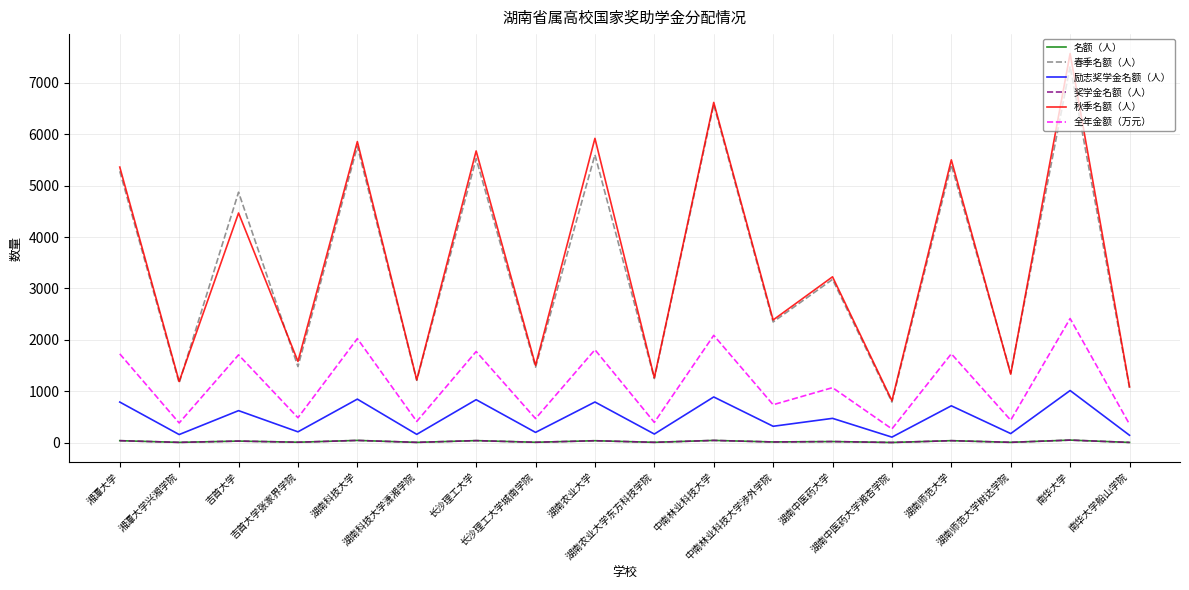

Reading right to left, list all the values displayed in this chart.

名额（人）: 7.0	52.0	9.0	41.0	6.0	24.0	16.0	46.0	9.0	40.0	10.0	42.0	8.0	46.0	11.0	33.0	8.0	41.0
春季名额（人）: 1069.0	7318.0	1354.0	5402.0	792.0	3177.0	2349.0	6576.0	1249.0	5600.0	1469.0	5525.0	1214.0	5762.0	1482.0	4872.0	1164.0	5279.0
励志奖学金名额（人）: 146.0	1016.0	179.0	719.0	110.0	475.0	321.0	891.0	170.0	793.0	202.0	838.0	164.0	849.0	213.0	625.0	160.0	792.0
奖学金名额（人）: 7.0	52.0	9.0	41.0	6.0	24.0	16.0	46.0	9.0	40.0	10.0	42.0	8.0	46.0	11.0	33.0	8.0	41.0
秋季名额（人）: 1088.0	7568.0	1334.0	5501.0	818.0	3227.0	2388.0	6618.0	1265.0	5919.0	1505.0	5674.0	1222.0	5856.0	1582.0	4468.0	1191.0	5361.0
全年金额（万元）: 360.2	2415.6	439.2	1730.4	269.6	1071.7	740.0	2089.1	396.6	1809.1	470.2	1774.6	414.9	2025.0	487.2	1709.9	385.7	1728.9